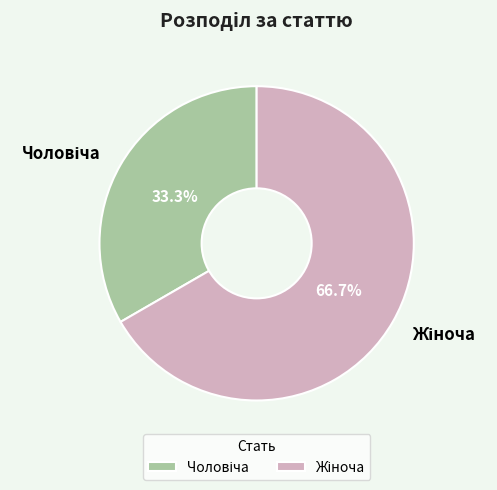

Does any single category account for the majority?

Yes